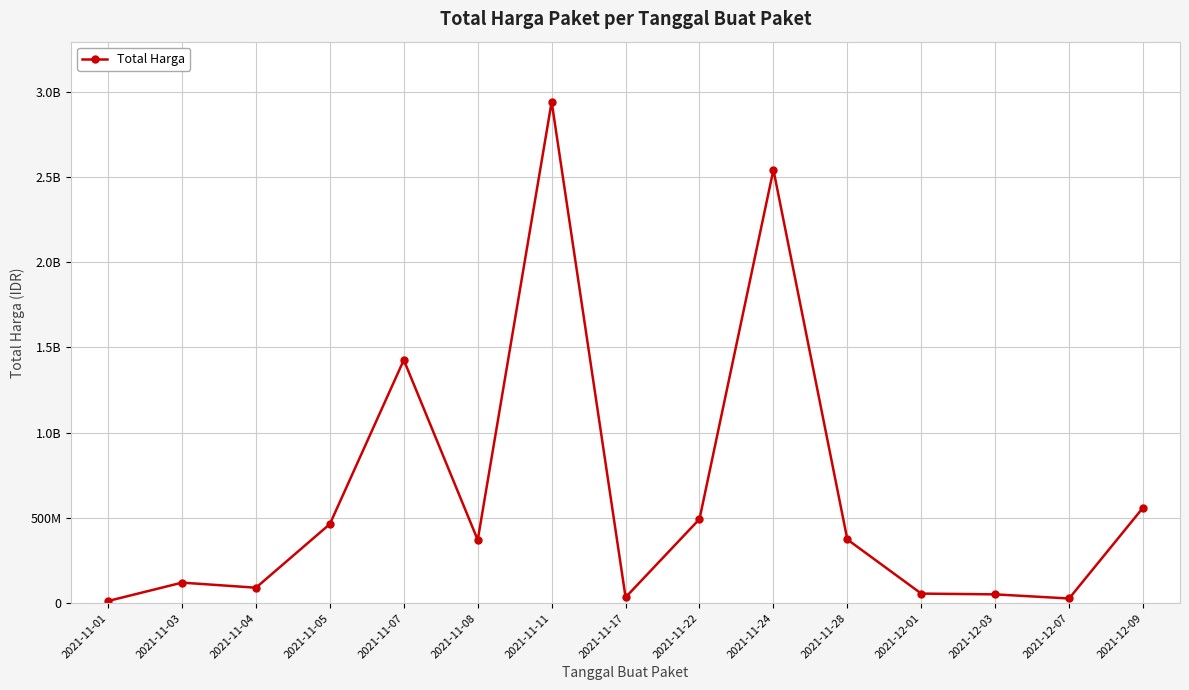

Does the chart have visible grid lines?

Yes